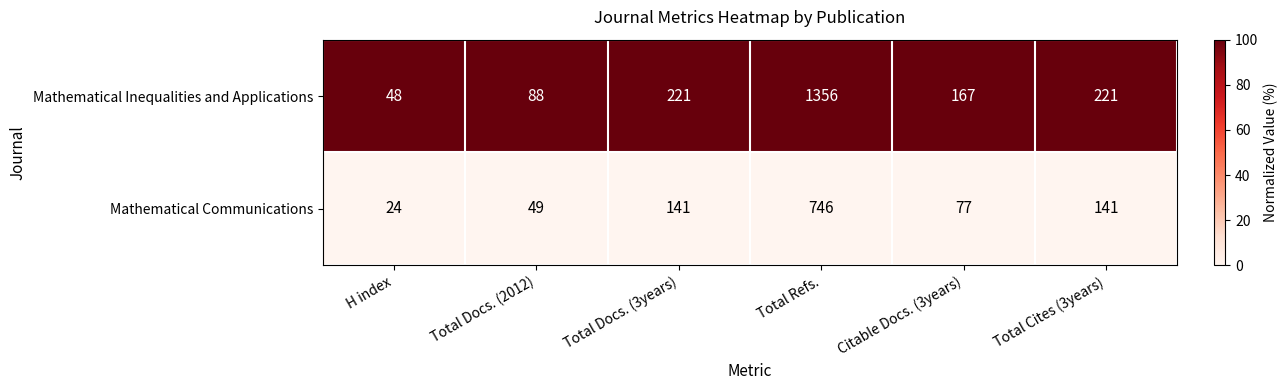

What is the difference between the maximum and minimum values in the Mathematical Inequalities and Applications series?

1308